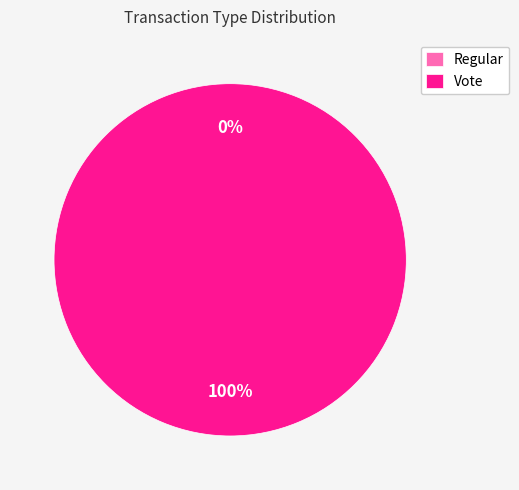

Combined, what portion of the pie is Regular and Vote?

100.0%